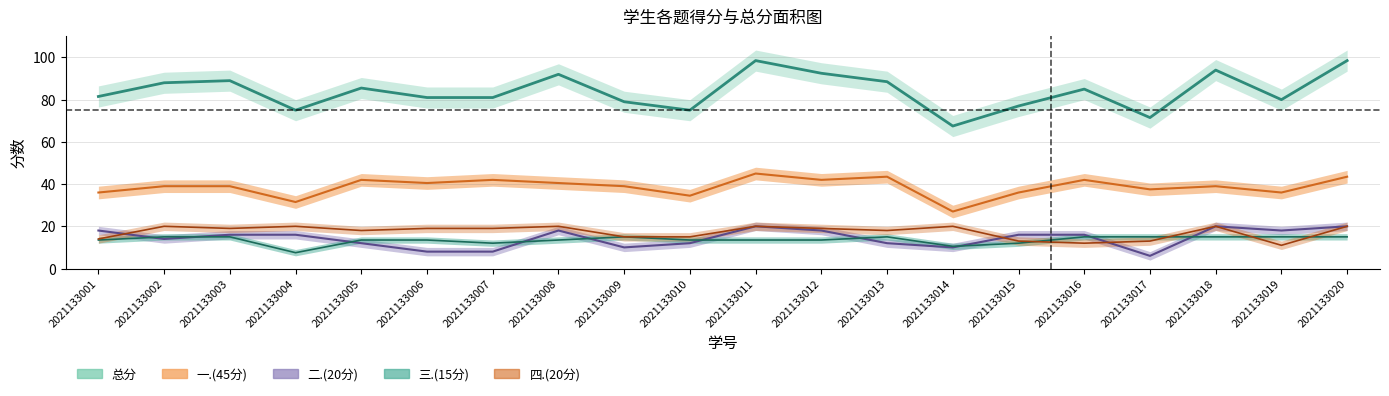

At which category does 二.(20分) reach its first local peak?

2021133008